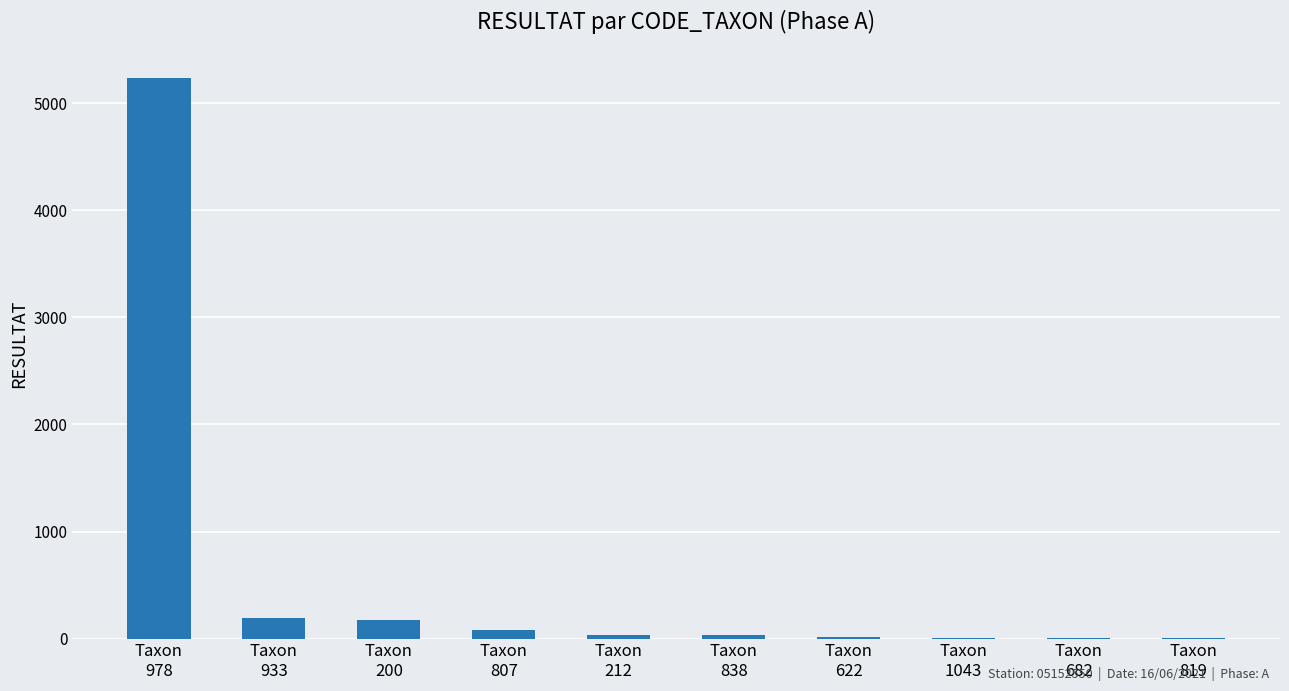

What is the difference between the values at Taxon
838 and Taxon
807?

43